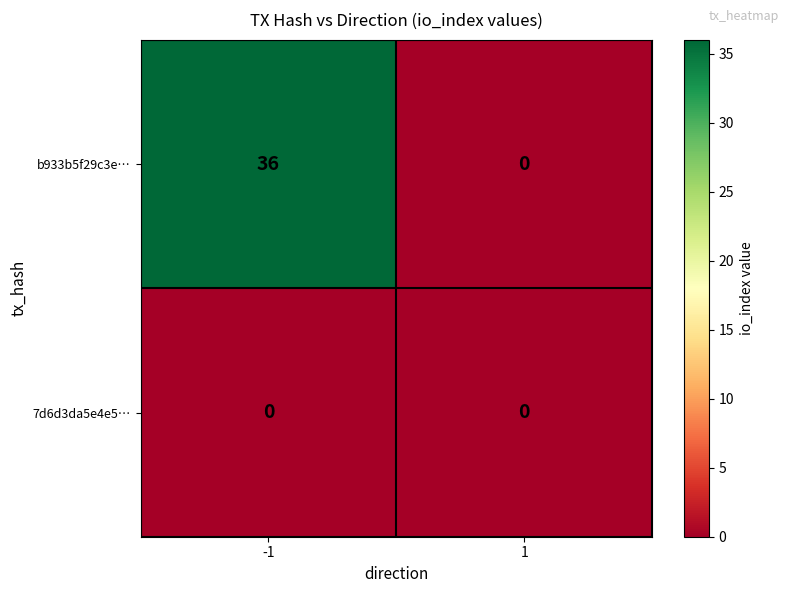

What is the greatest value displayed?

36